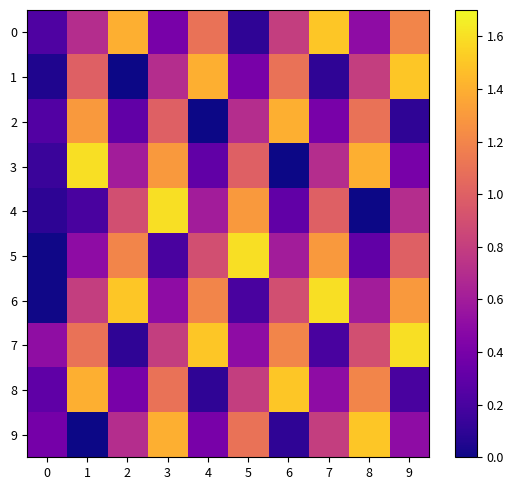

What is the difference between the highest and lowest values at 9?

1.5